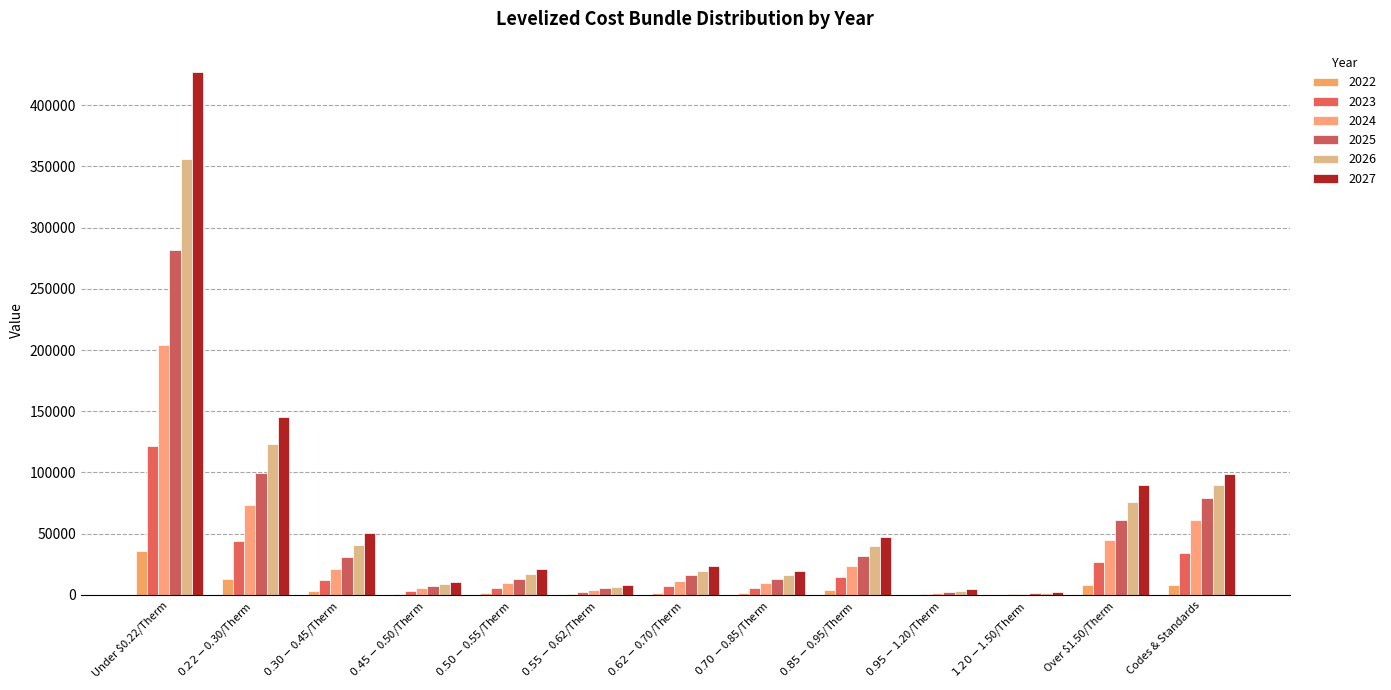

Which category has the highest value in the 2027 series?

Under $0.22/Therm